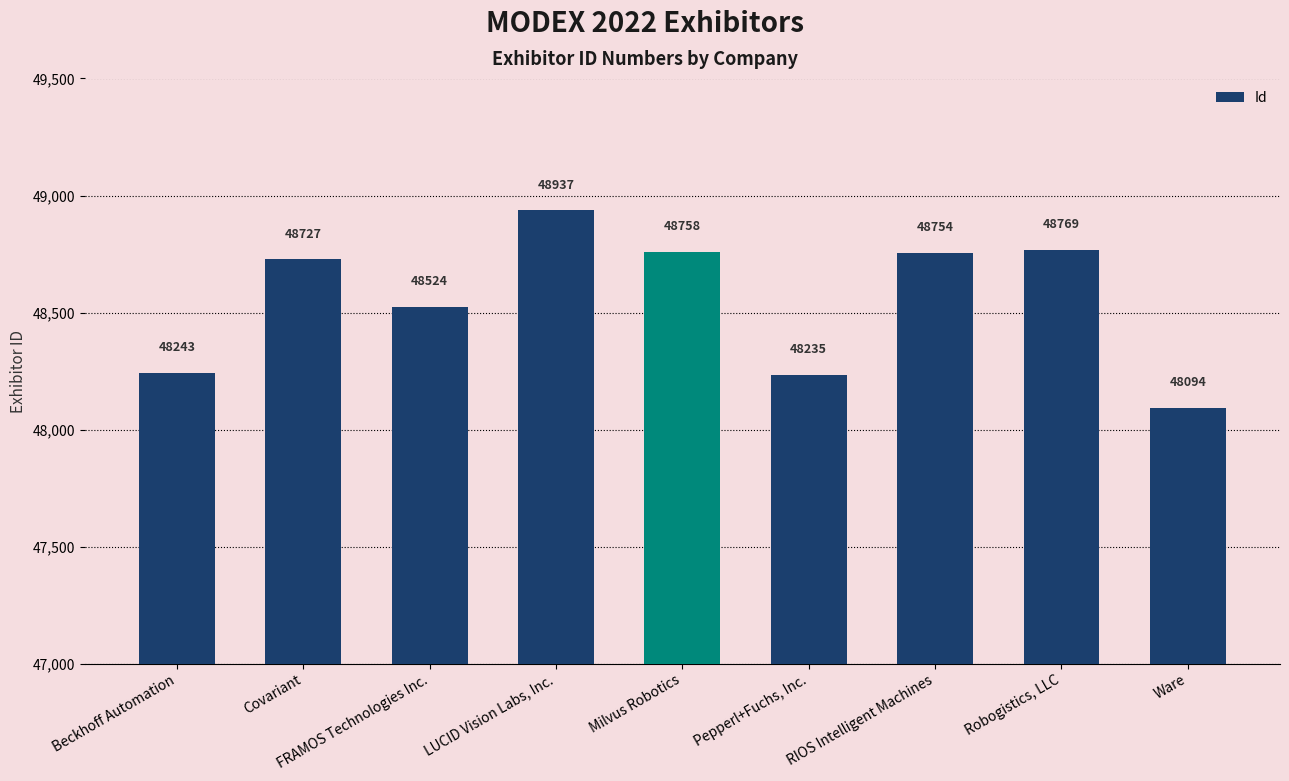

Rank the categories by value from lowest to highest.

Ware, Pepperl+Fuchs, Inc., Beckhoff Automation, FRAMOS Technologies Inc., Covariant, RIOS Intelligent Machines, Milvus Robotics, Robogistics, LLC, LUCID Vision Labs, Inc.